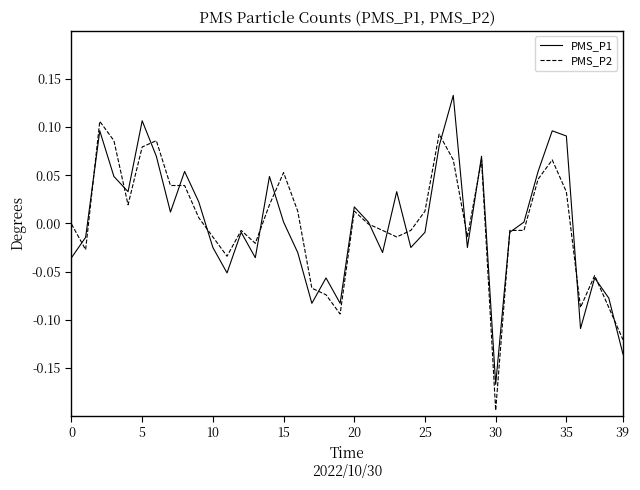

Rank the series by their maximum value, from lowest to highest.

PMS_P2, PMS_P1